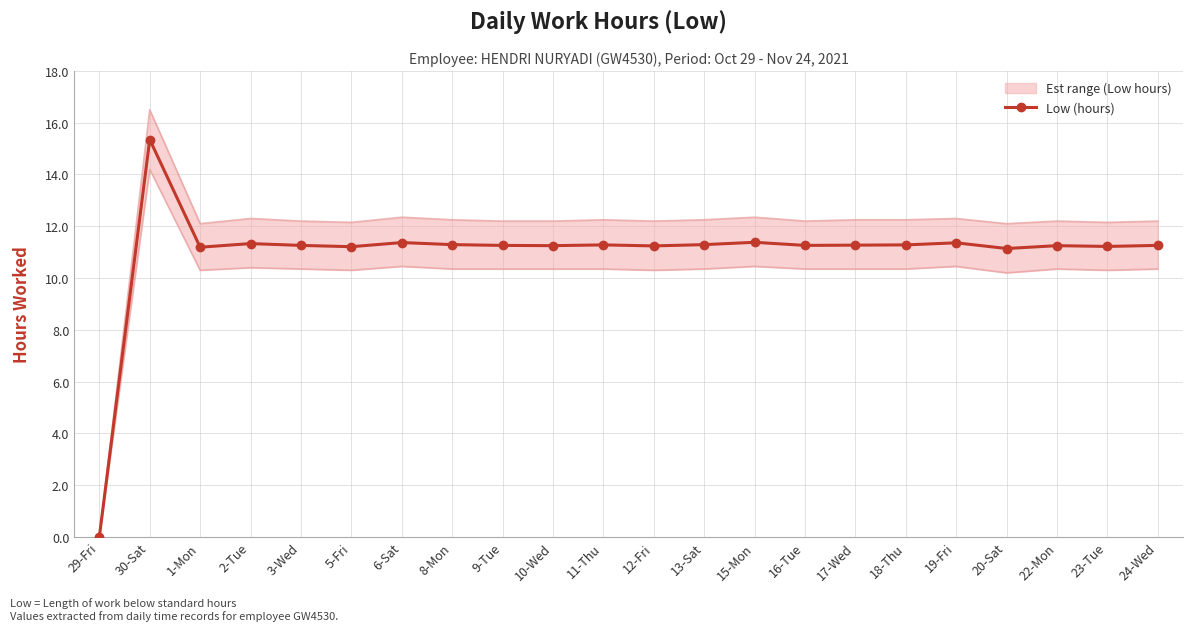

What is the label of the 17th point from the left?

18-Thu